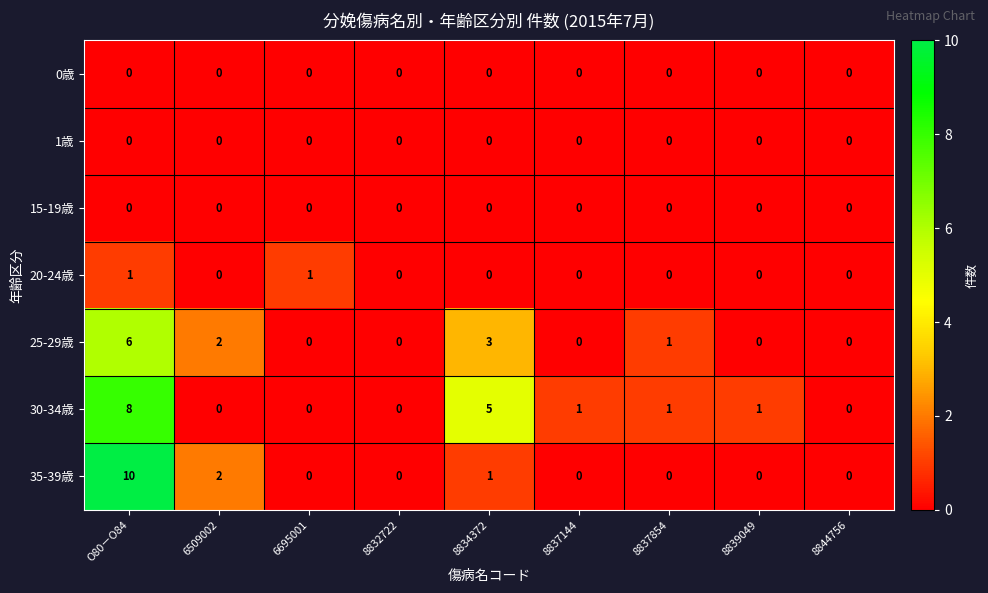

What is the spread (max minus min) of values at 8837854?

1